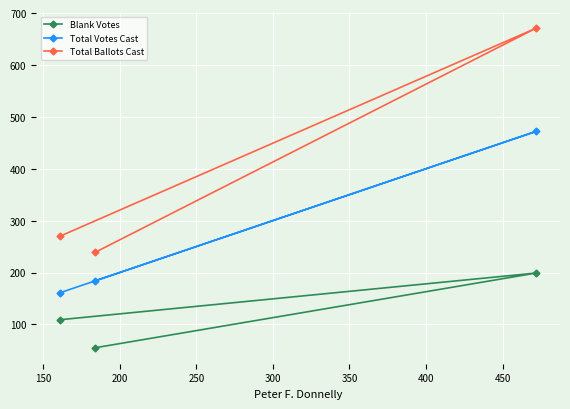

Which series has the widest spread of values?

Total Ballots Cast